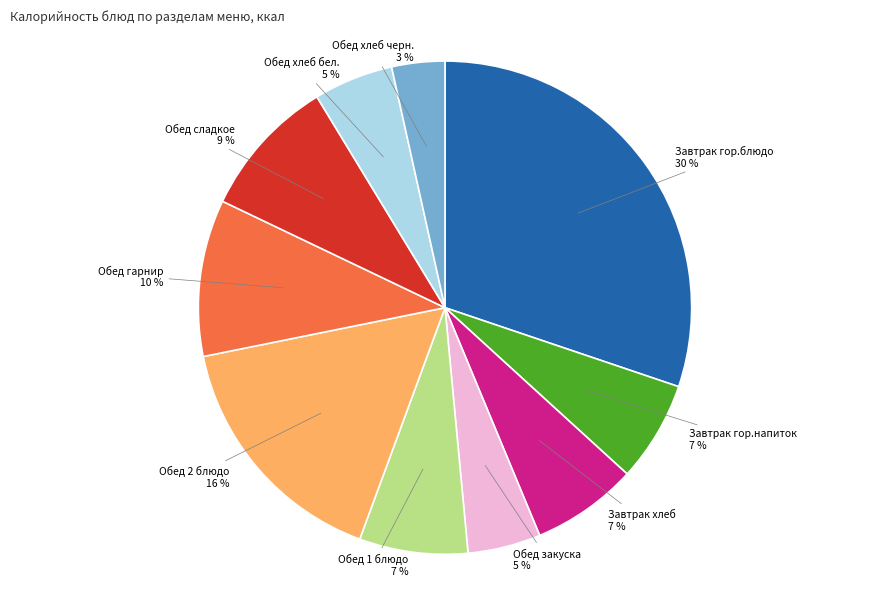

To the nearest percent, what is the combined percentage of Завтрак хлеб and Обед сладкое?

16%